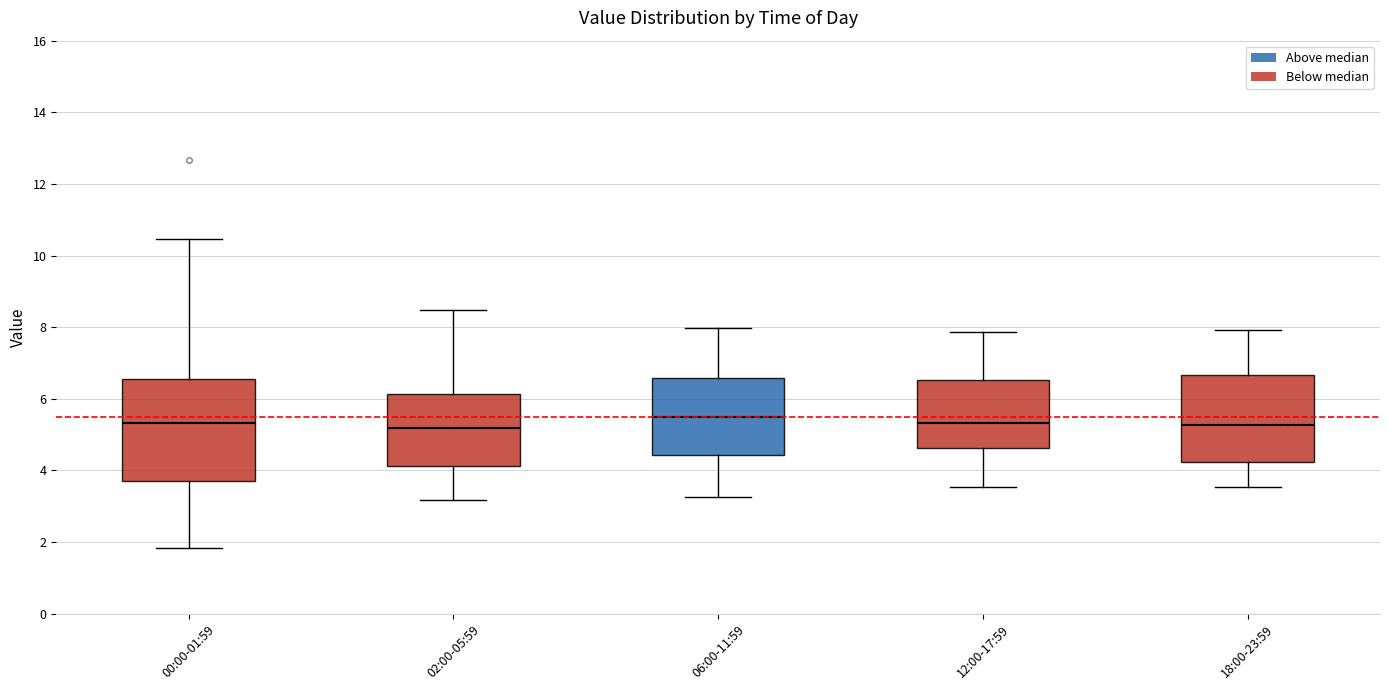

Where does the upper whisker of the box for 18:00-23:59 end on the y-axis? The values are not printed on the chart, so give them approximately, as read against the axis.

8.0